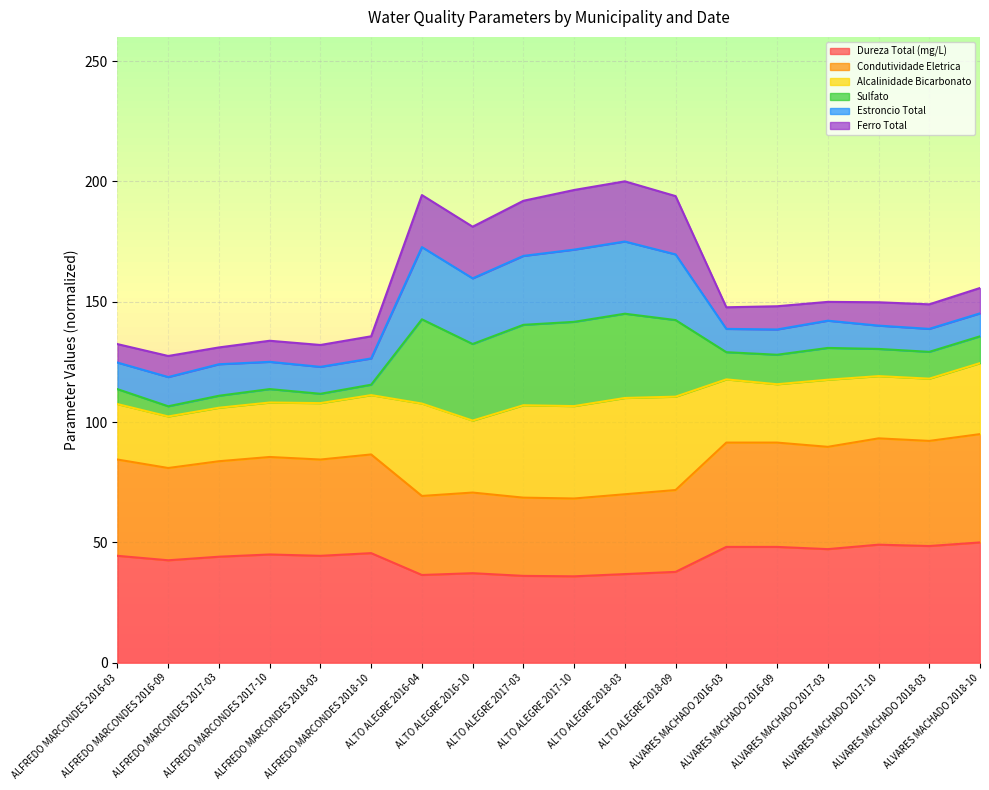

What is the difference between the highest and lowest values at ALTO ALEGRE 2018-09?

156.1